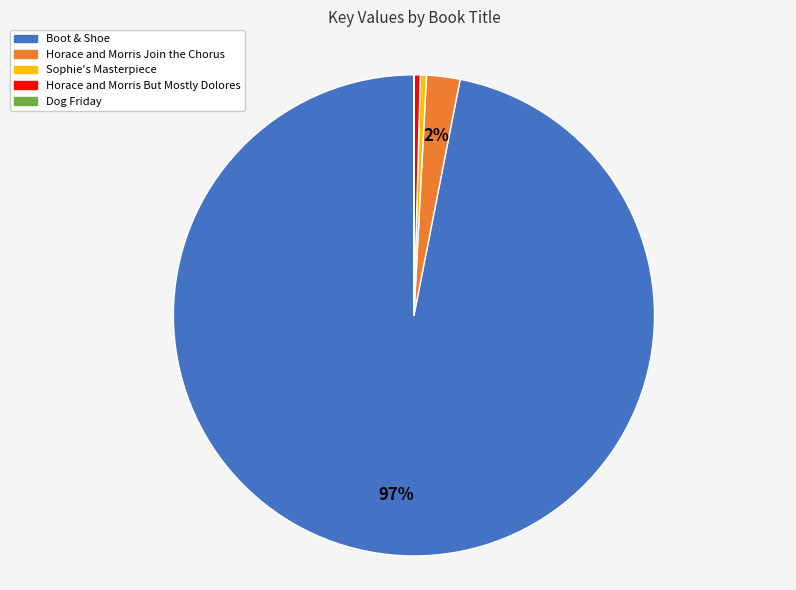

Which category has the biggest portion of the pie?

Boot & Shoe